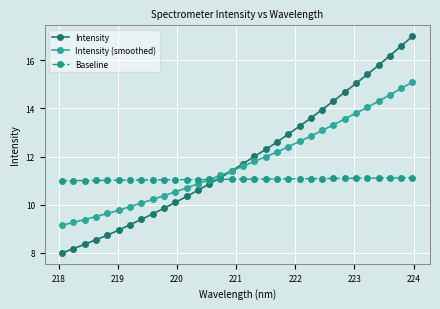

What is the smallest value displayed?

8.0